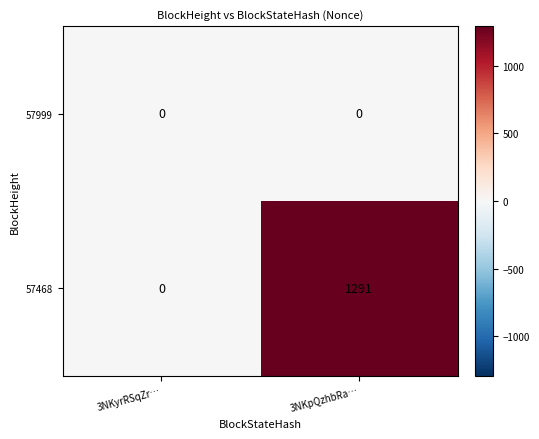

What is the difference between the maximum and minimum values in the 57468 series?

1291